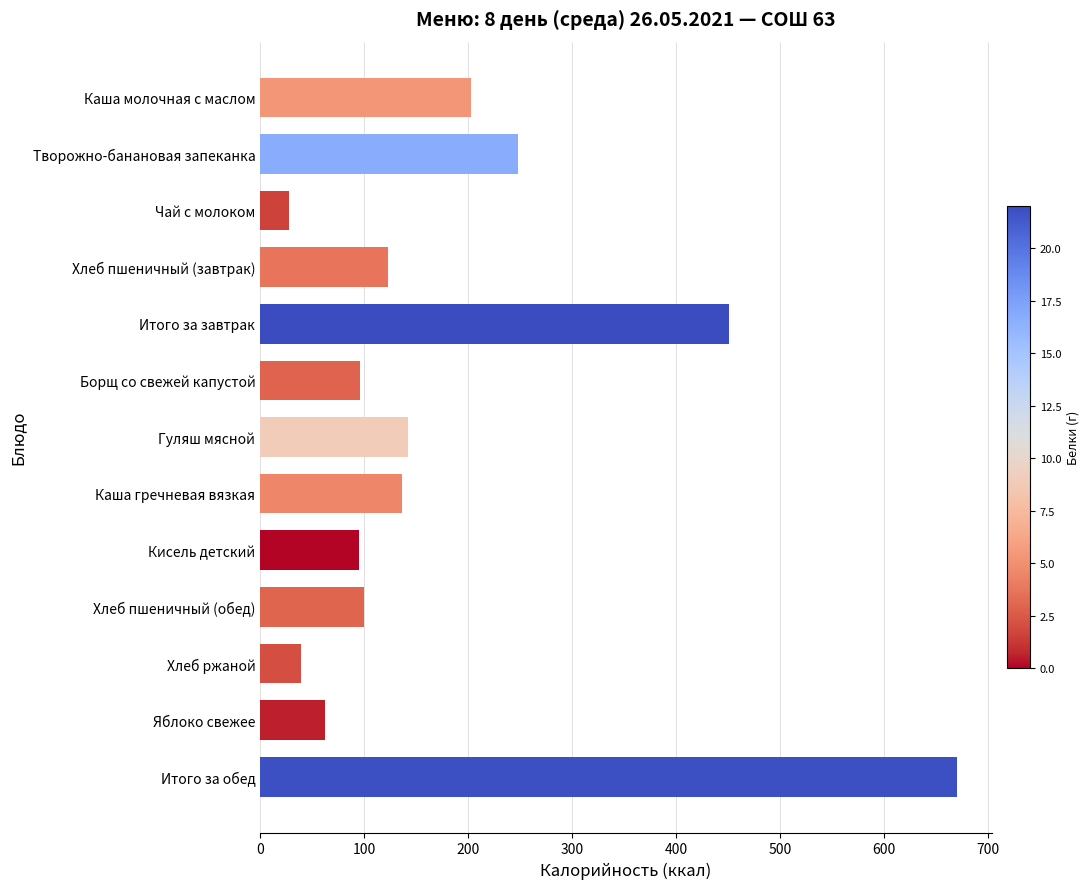

Approximately how many times larger is the value at Творожно-банановая запеканка compared to Хлеб пшеничный (завтрак)?

2.0